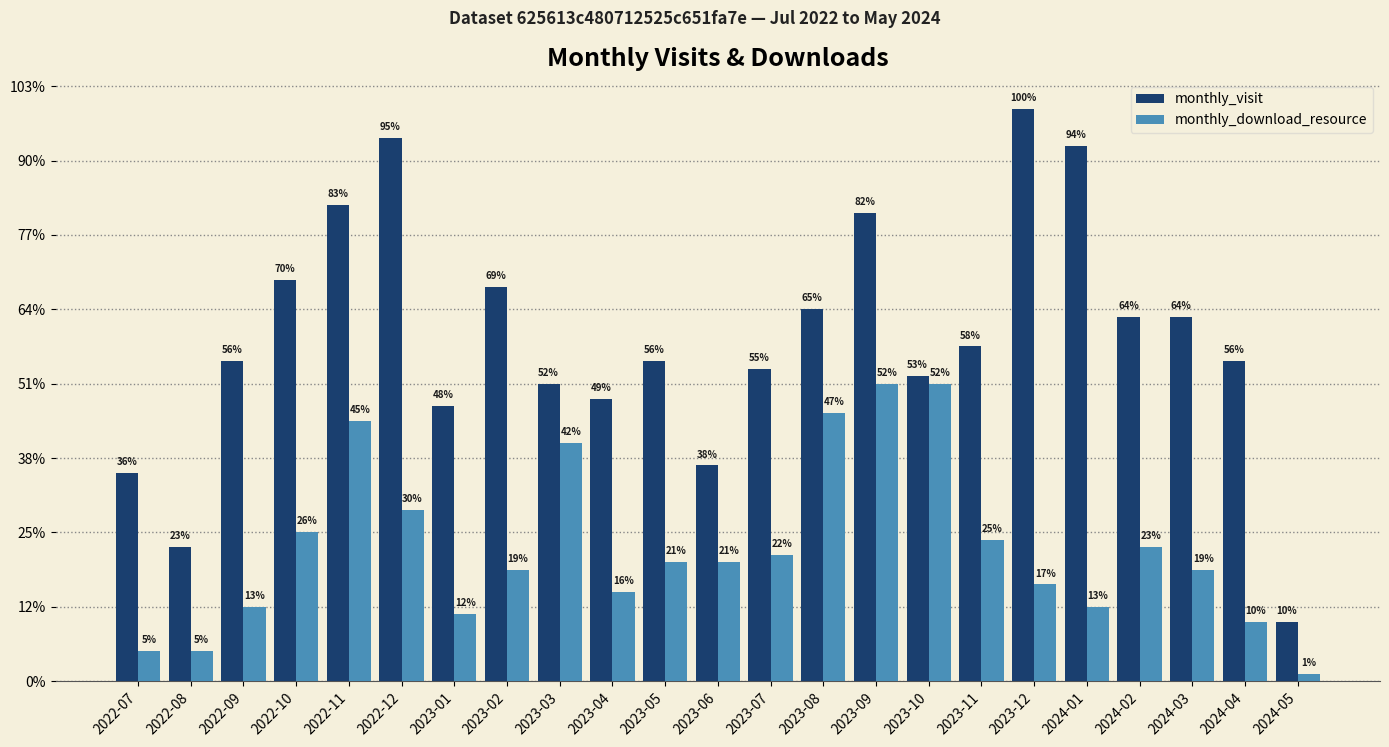

What are all the series names shown in the legend?

monthly_visit, monthly_download_resource